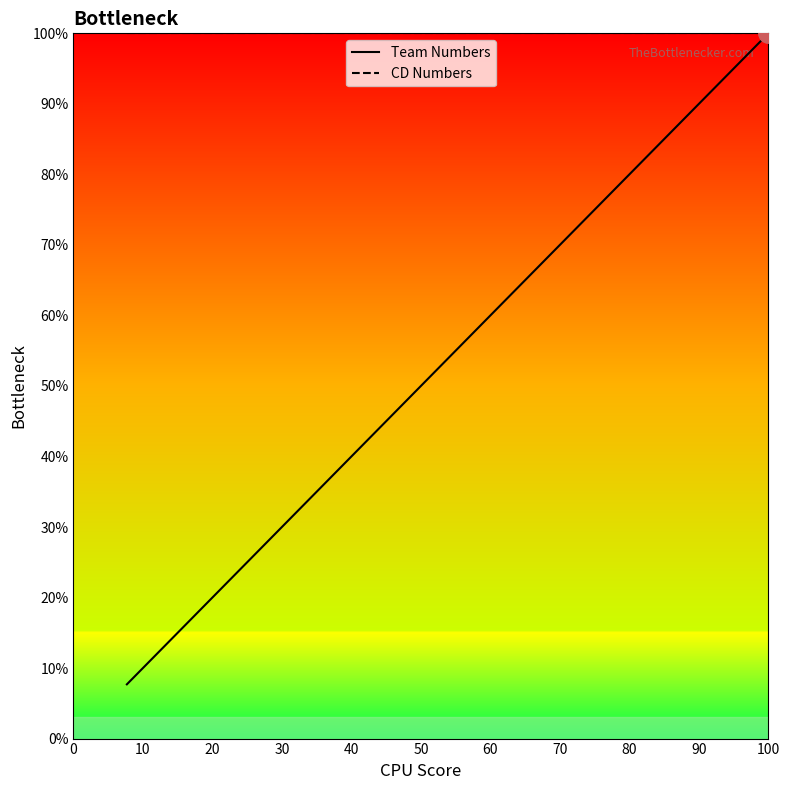

What is the maximum value shown in the chart?

100.0